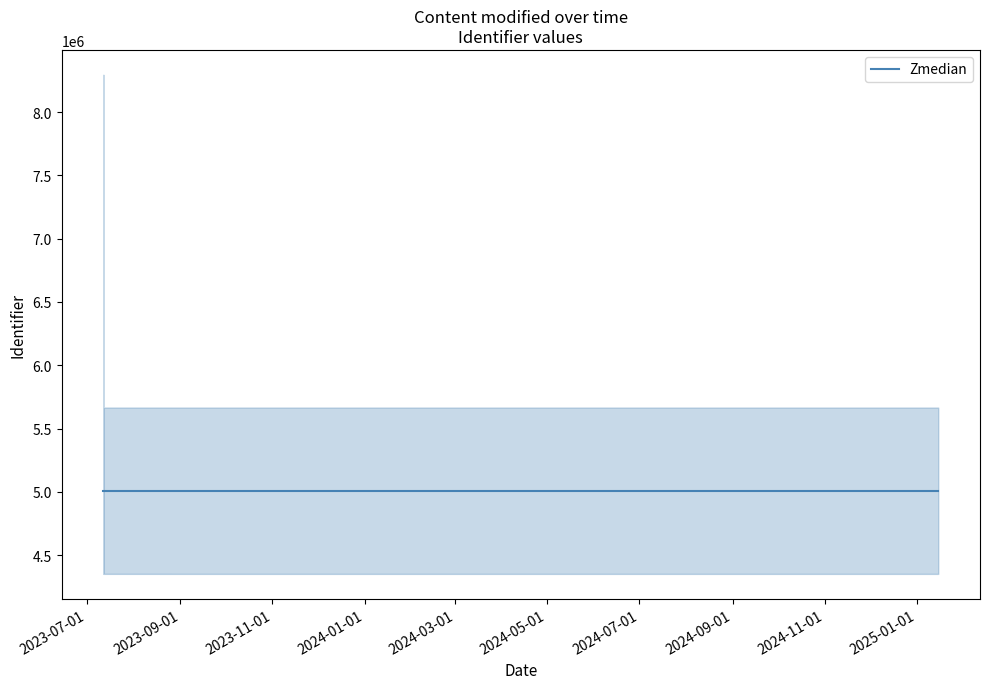

Reading left to right, extract all data points from this chart.

5008294	5008486	5008487	5008295	5008489	5008297	5008301	5008299	5008303	5008305	7637659	5008490	5008307	5008309